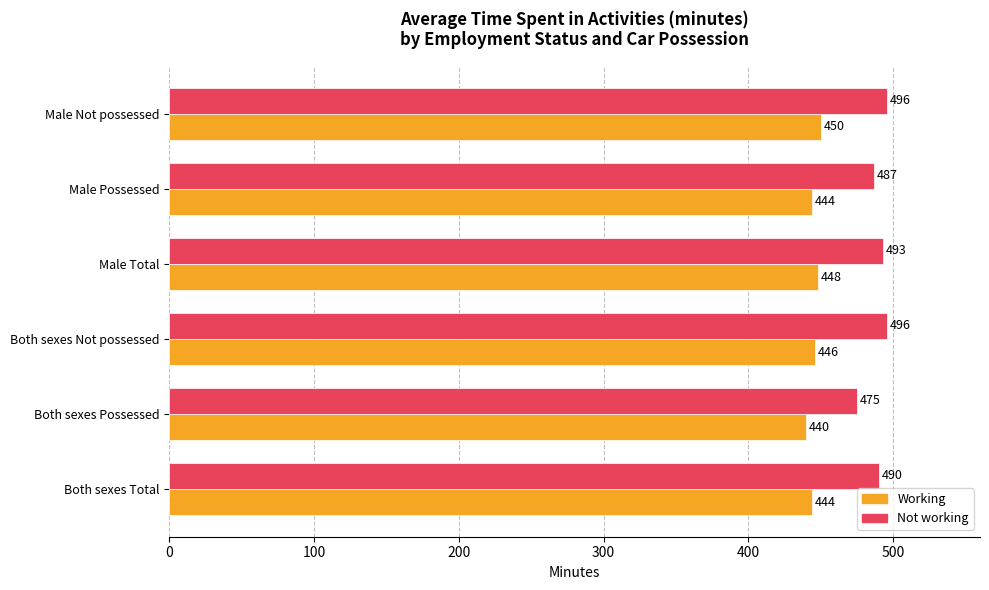

At which label does Working reach its peak?

Male Not possessed